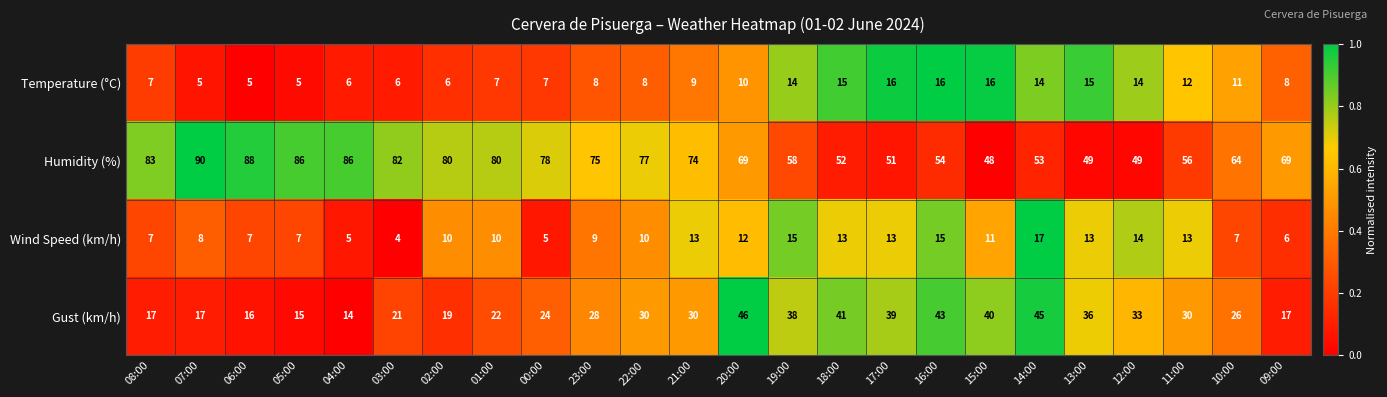

What is the approximate value of Gust (km/h) at 20:00, to the nearest 5?

45